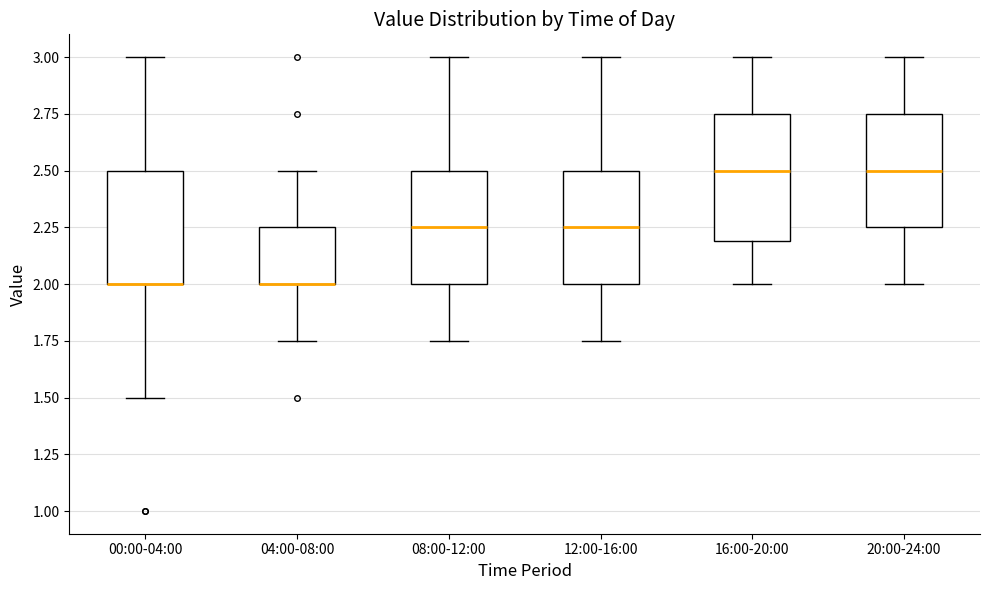

Reading left to right, read every box against the y-axis: the position of its median line, the range the box covers, and the ends of its whiskers. The values are not printed on the chart, so give them approximately, as read against the axis.

00:00-04:00: median 2.00 (drawn on the box's lower edge), box 2.00 to 2.50, whiskers 1.50 to 3.00
04:00-08:00: median 2.00 (drawn on the box's lower edge), box 2.00 to 2.25, whiskers 1.75 to 2.50
08:00-12:00: median 2.25, box 2.00 to 2.50, whiskers 1.75 to 3.00
12:00-16:00: median 2.25, box 2.00 to 2.50, whiskers 1.75 to 3.00
16:00-20:00: median 2.50, box 2.20 to 2.75, whiskers 2.00 to 3.00
20:00-24:00: median 2.50, box 2.25 to 2.75, whiskers 2.00 to 3.00